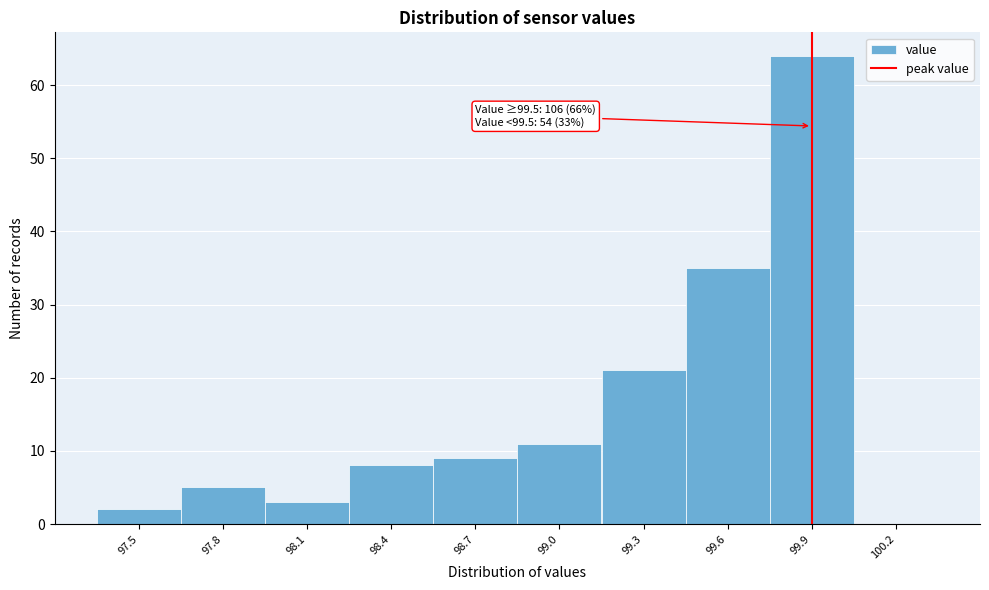

Reading left to right, extract all data points from this chart.

97.5=2	97.8=5	98.1=3	98.4=8	98.7=9	99.0=11	99.3=21	99.6=35	99.9=64	100.2=0